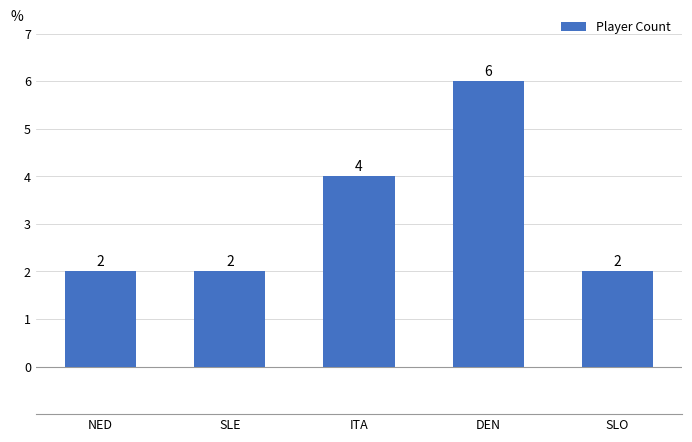

What is the sum of the values at DEN and SLE?

8